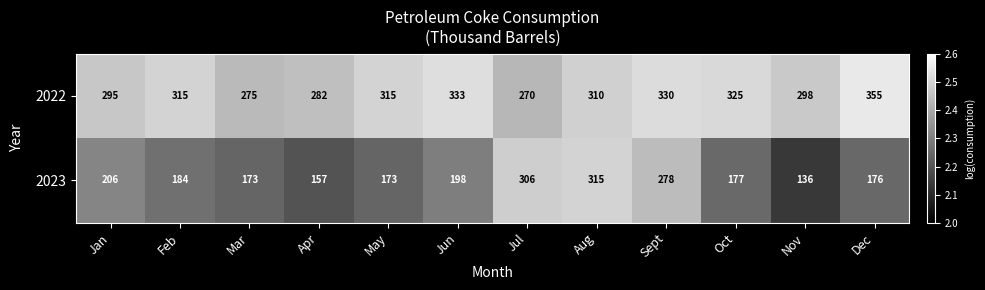

At how many categories does at least one series exceed 201?

12